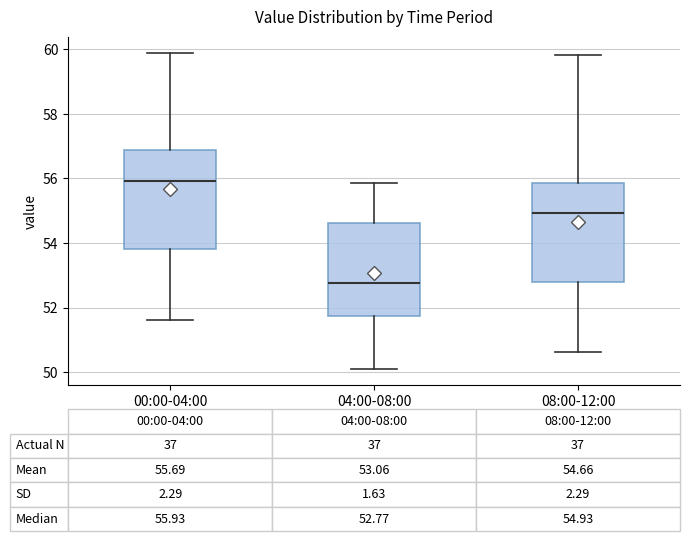

Which box's median line is the highest?

00:00-04:00